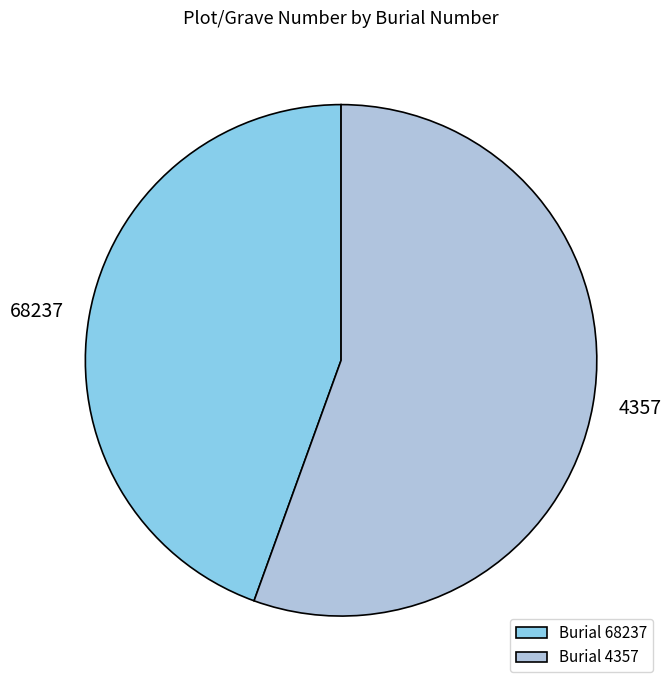

Which category has the biggest portion of the pie?

4357